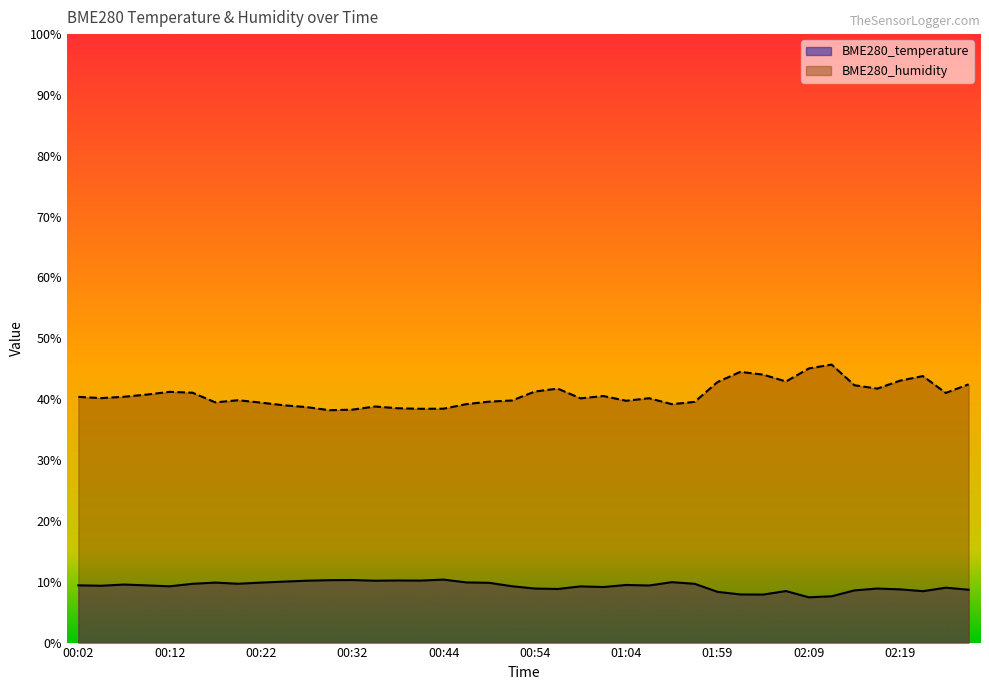

What are all the series names shown in the legend?

BME280_temperature, BME280_humidity